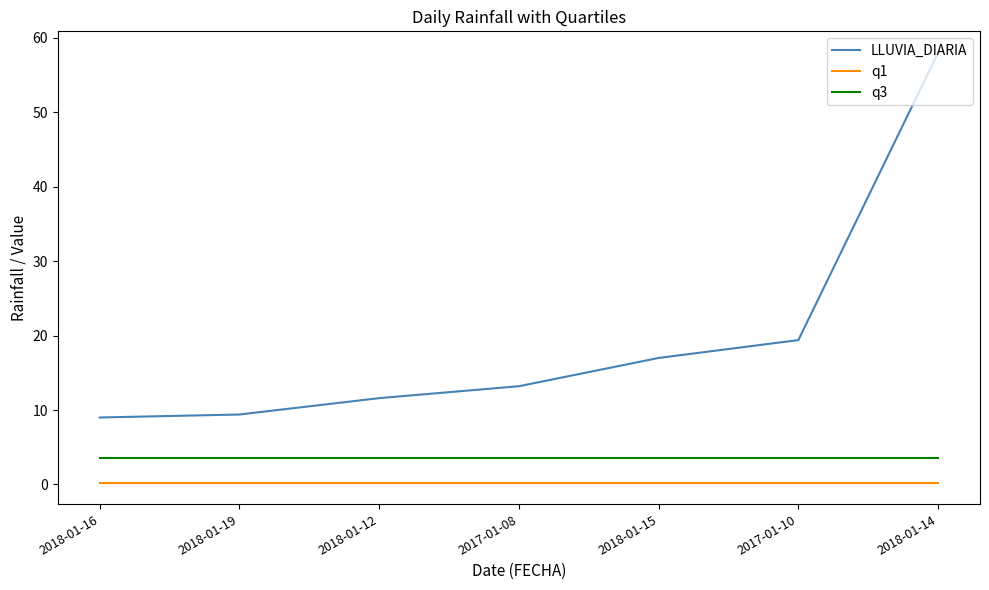

What is the sum of the LLUVIA_DIARIA values at 2018-01-15 and 2018-01-14?

75.0